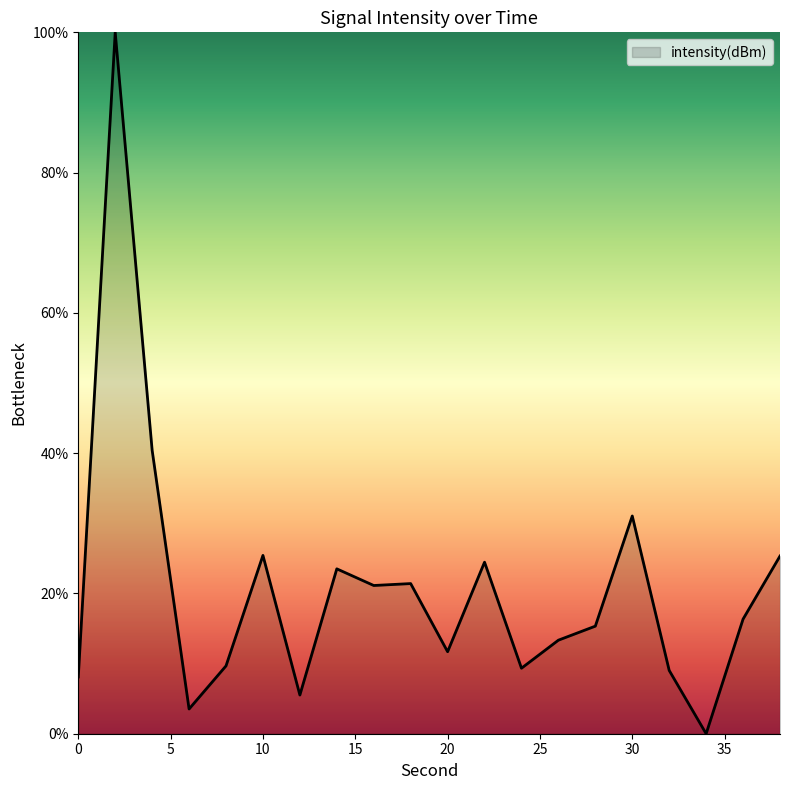

What is the greatest value displayed?

100.0